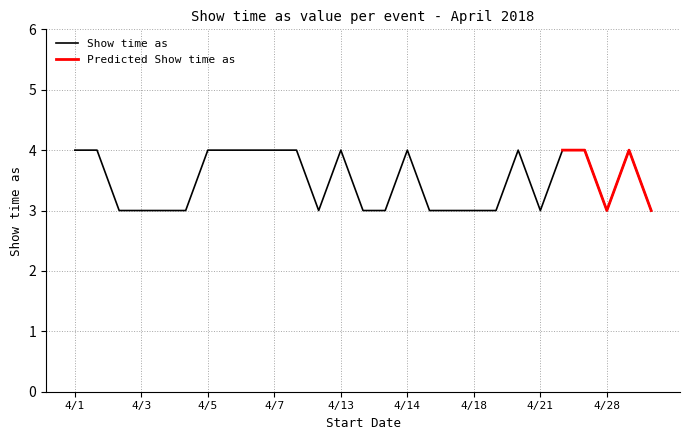

What is the change in value from 4/20 to 4/29?

-1